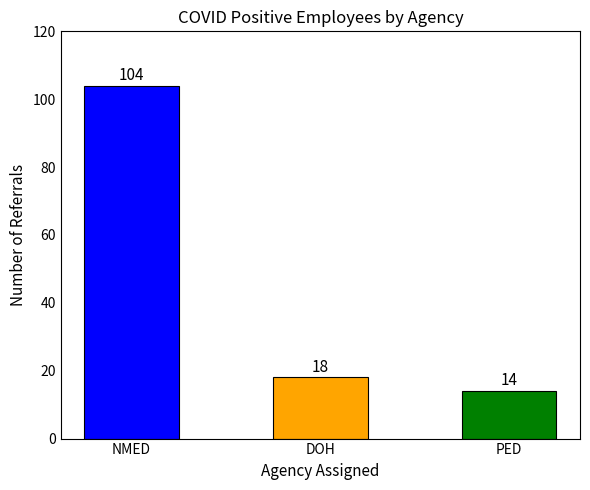

The chart shows a value of 9 at PED. True or false?

False